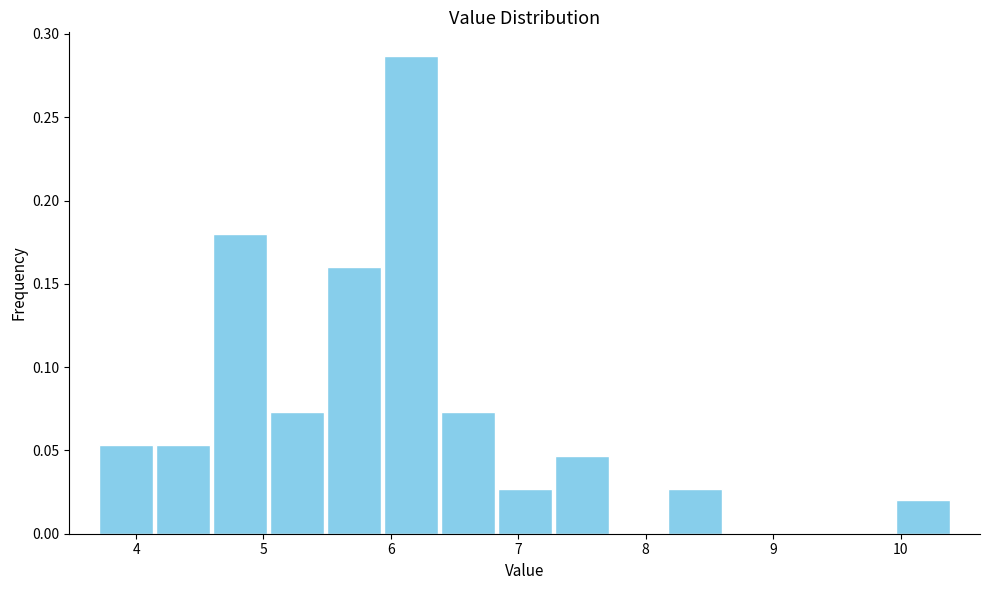

Reading left to right, list every bar in this chart as the range it spans on the x-axis followed by its height. Neither the bar edges nor the heights are printed on the chart, so give them approximately, as read against the axes.

3.7 to 4.1: 0.055
4.1 to 4.6: 0.055
4.6 to 5.0: 0.180
5.0 to 5.5: 0.075
5.5 to 5.9: 0.160
5.9 to 6.4: 0.285
6.4 to 6.8: 0.075
6.8 to 7.3: 0.025
7.3 to 7.7: 0.045
7.7 to 8.2: 0
8.2 to 8.6: 0.025
8.6 to 9.1: 0
9.1 to 9.5: 0
9.5 to 10.0: 0
10.0 to 10.4: 0.020